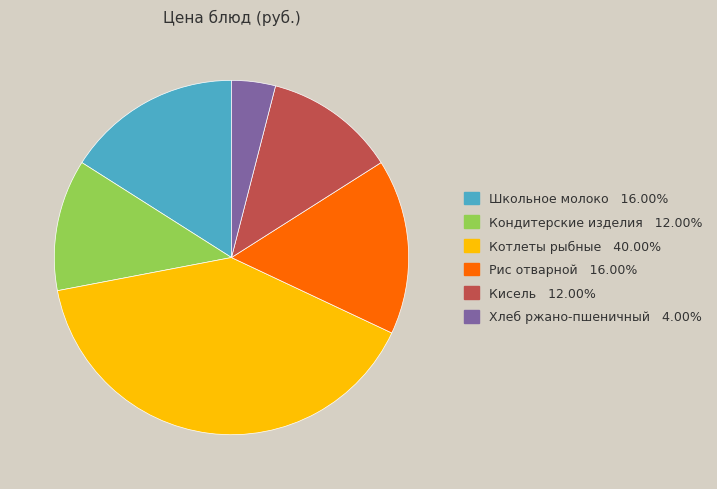

How many segments does this pie chart have?

6